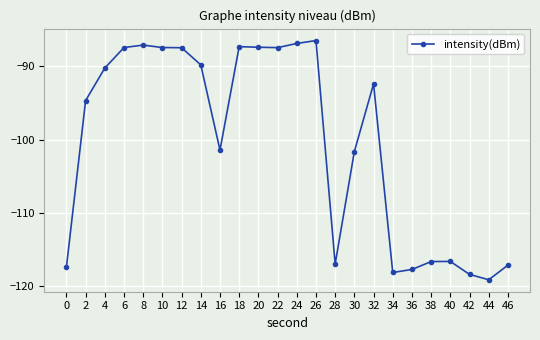

What value does the data have at 44?

-119.1